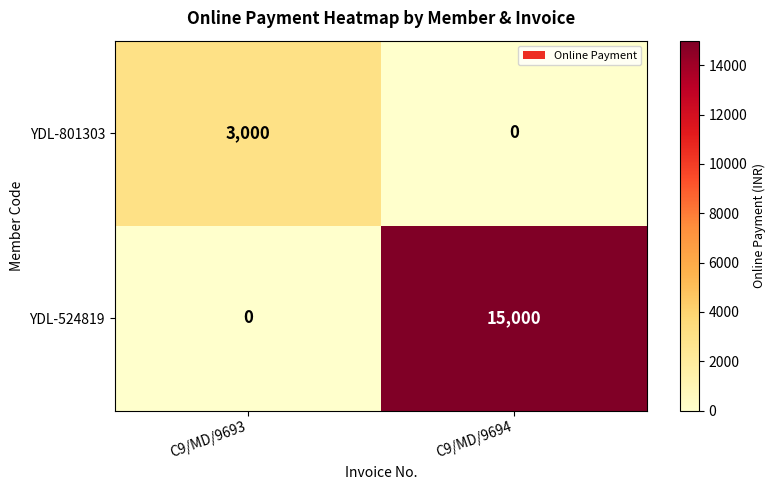

Reading left to right, list all the values displayed in this chart.

YDL-801303: 3000	0
YDL-524819: 0	15000